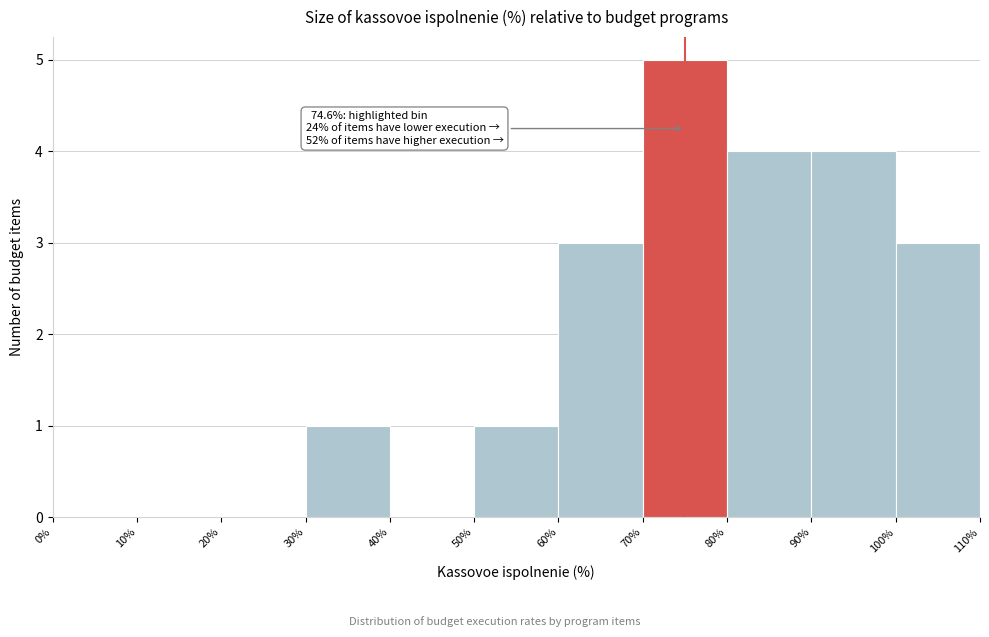

Which range on the x-axis has the tallest bar?

70% to 80%